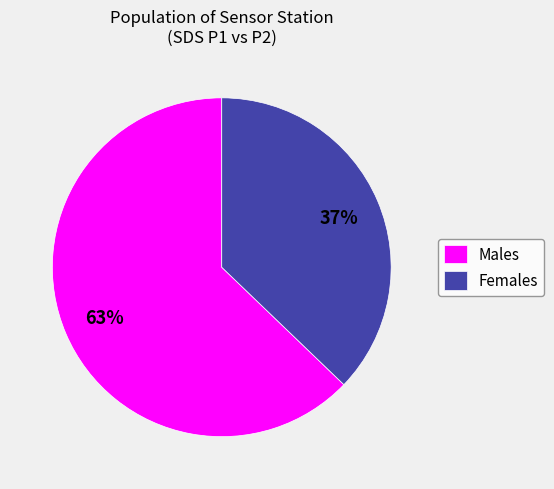

To the nearest percent, what percentage of the pie is Females?

37%